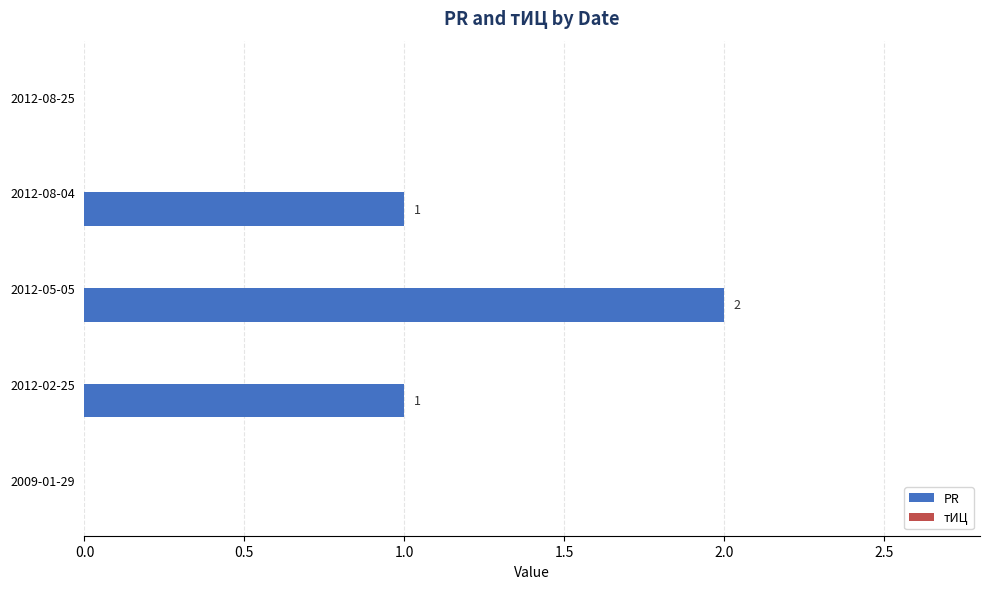

True or false: the data shows 1 at 2012-08-04.

True